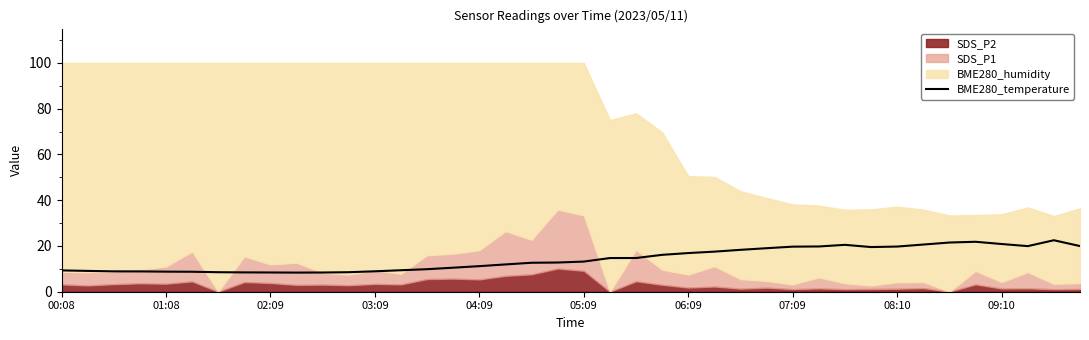

Approximately how many times larger is the value at 11 compared to 19?

0.7